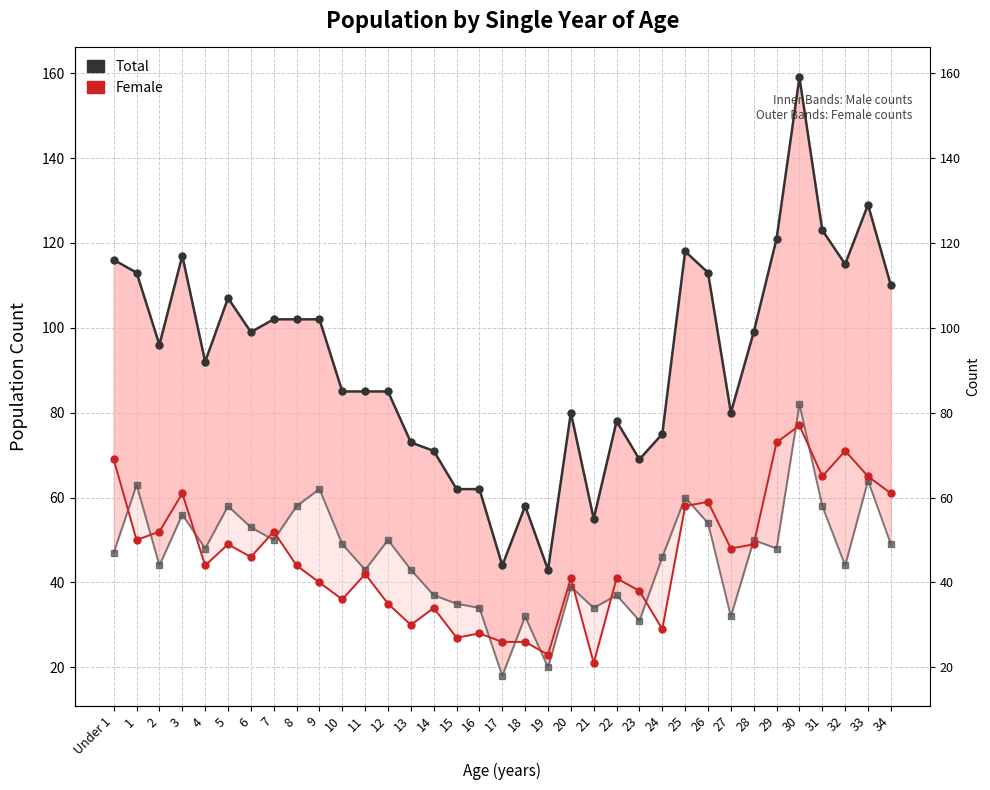

List the series in order of their peak value, highest first.

Total, Male, Female